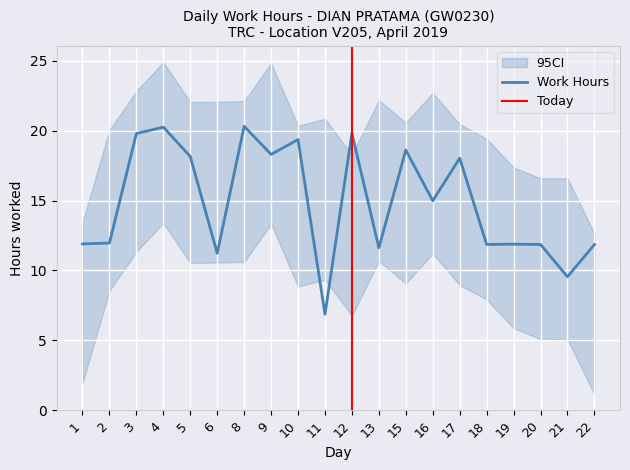

What is the sum of the values at 2 and 8?

32.3